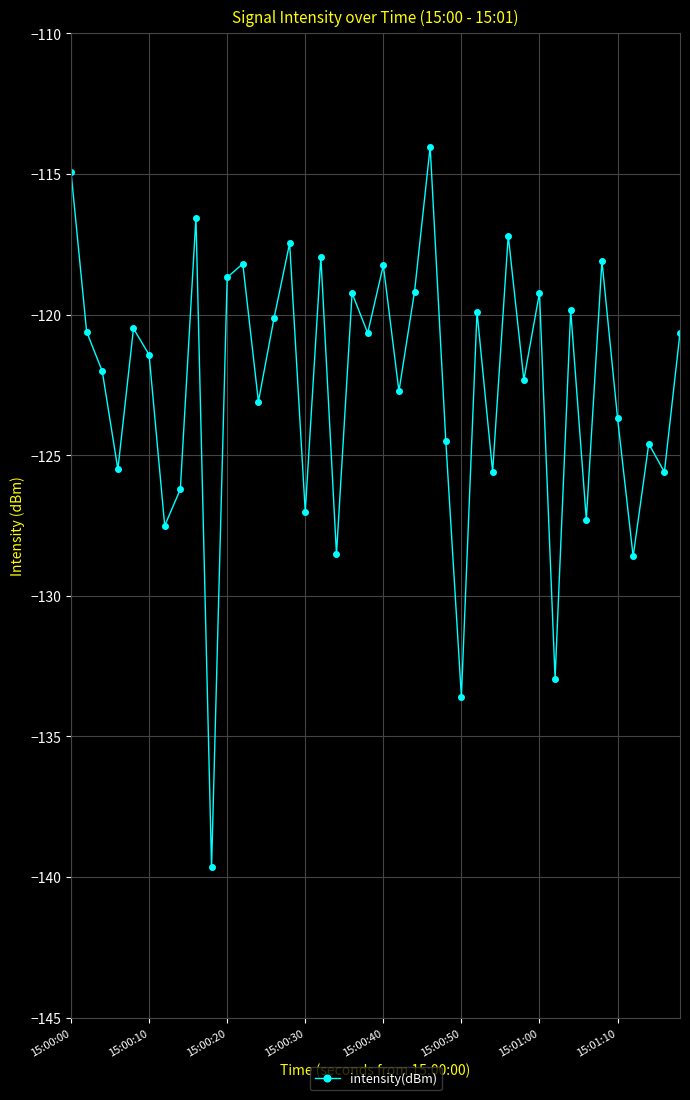

What is the value of the 3rd point from the left?

-122.0